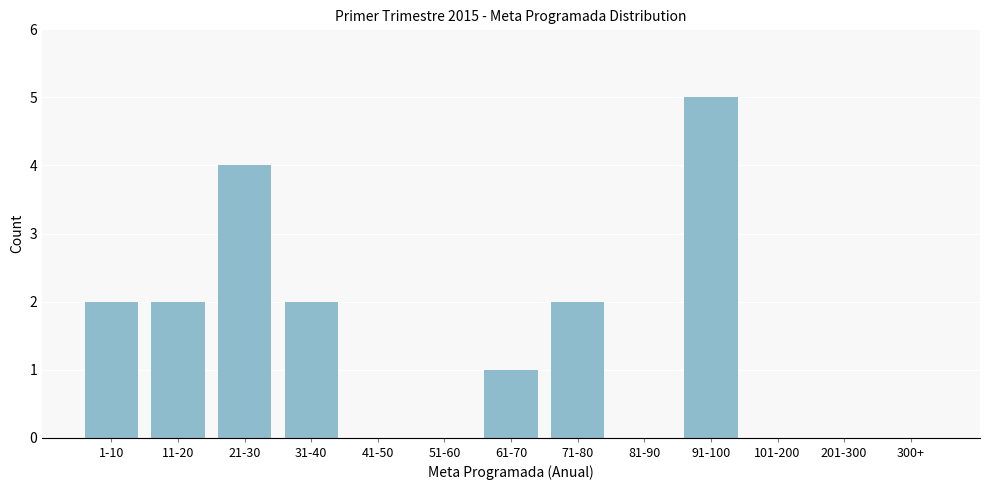

Reading left to right, list all the values displayed in this chart.

1-10=2	11-20=2	21-30=4	31-40=2	41-50=0	51-60=0	61-70=1	71-80=2	81-90=0	91-100=5	101-200=0	201-300=0	300+=0